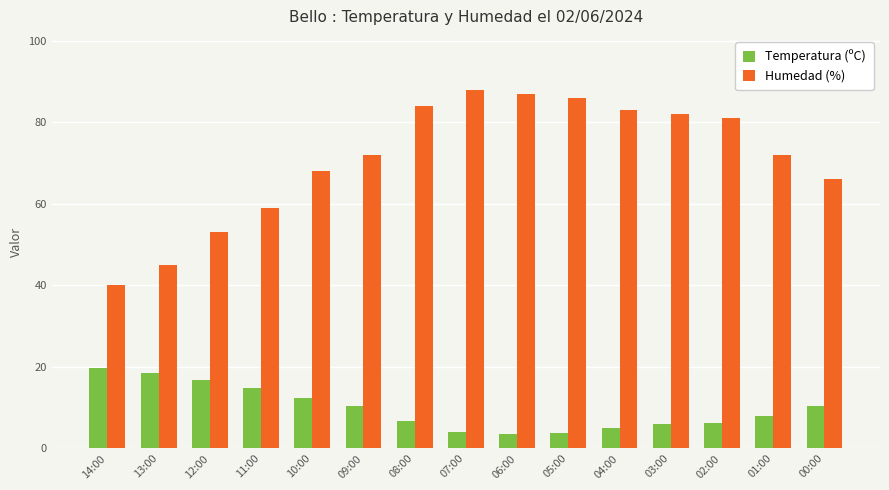

Which series has the largest total across all categories?

Humedad (%)